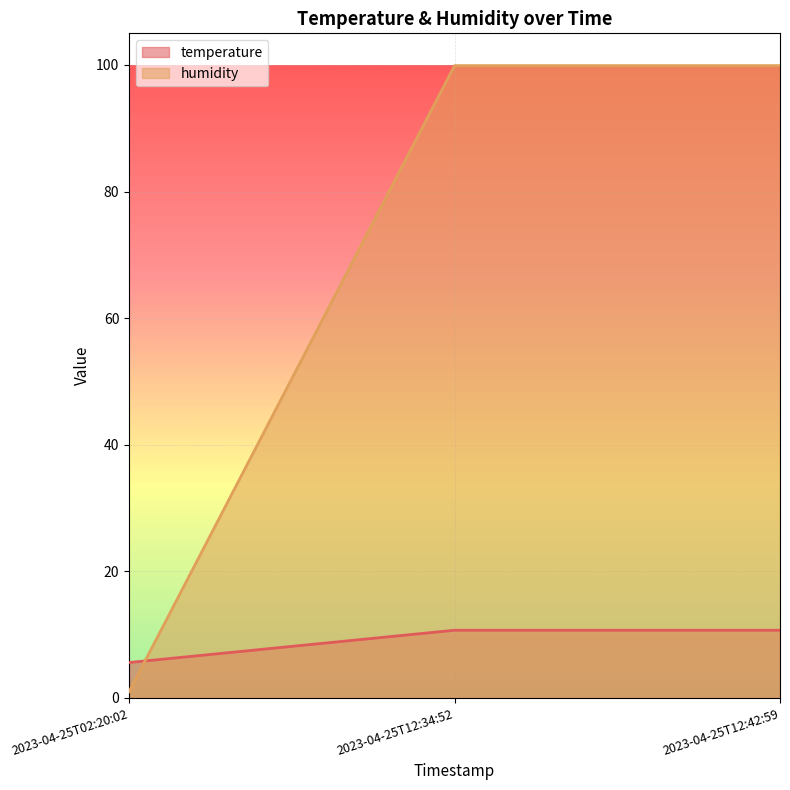

Rank the series at 2023-04-25T12:42:59 from highest to lowest value.

humidity, temperature